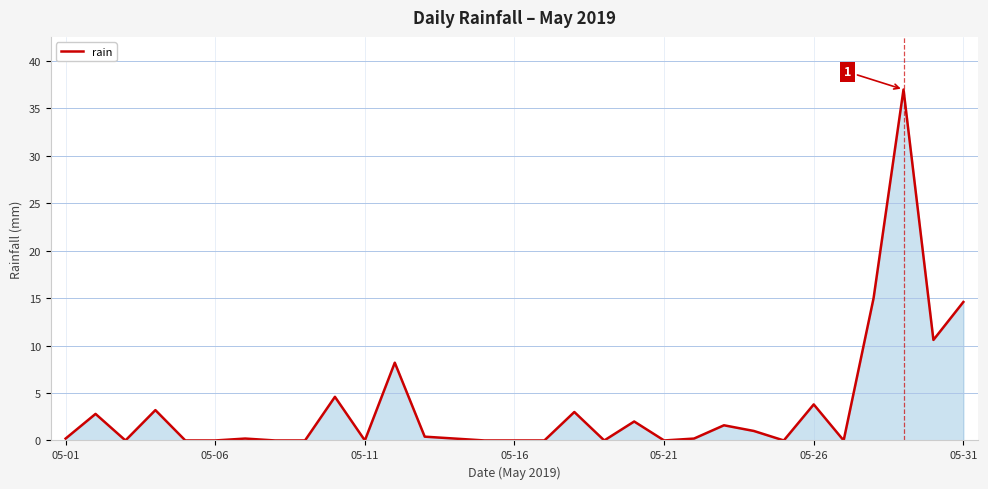

What is the greatest value displayed?

37.0